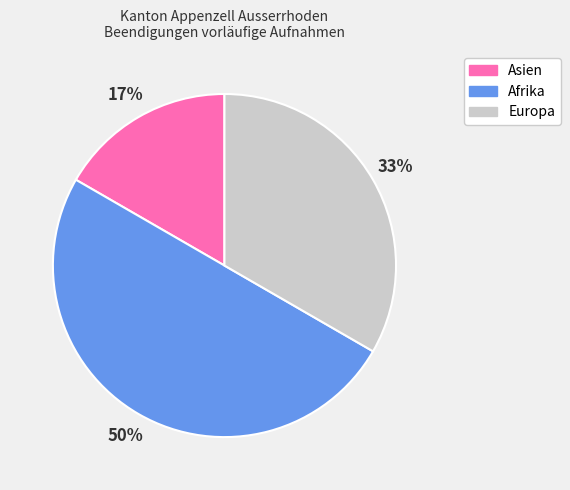

Combined, do Afrika and Europa account for over 50%?

Yes